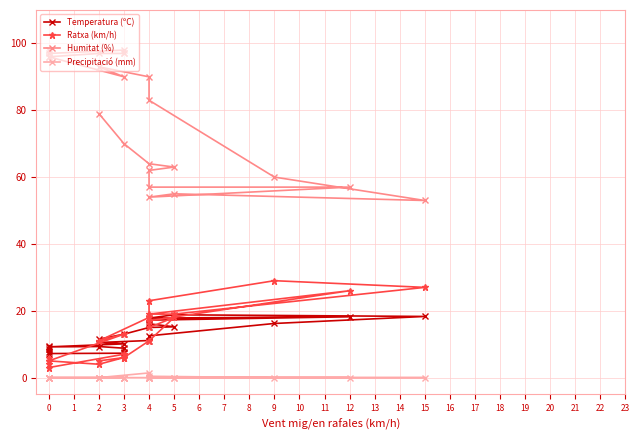

How many interior local valleys does the Ratxa (km/h) series have?

4